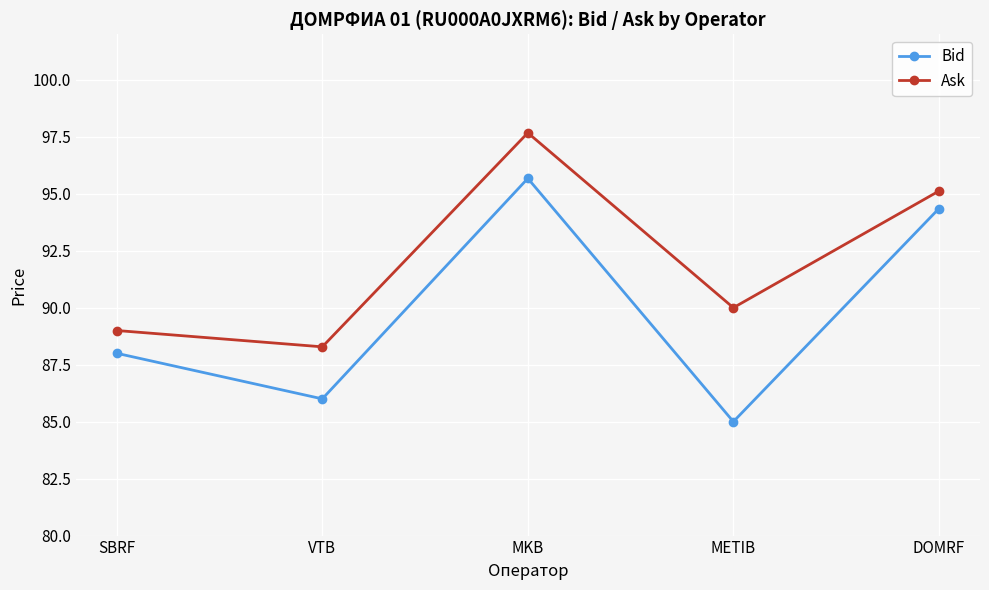

What is the value of the Ask point at the 1st from the left?

89.0